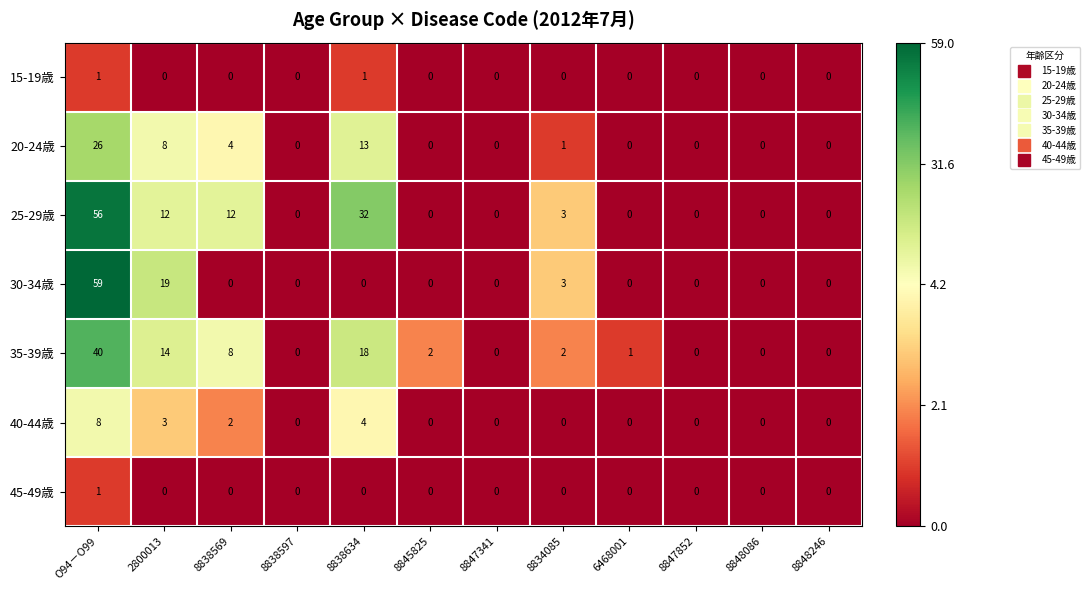

Is it true that 35-39歳 equals 1 at 8845825?

False